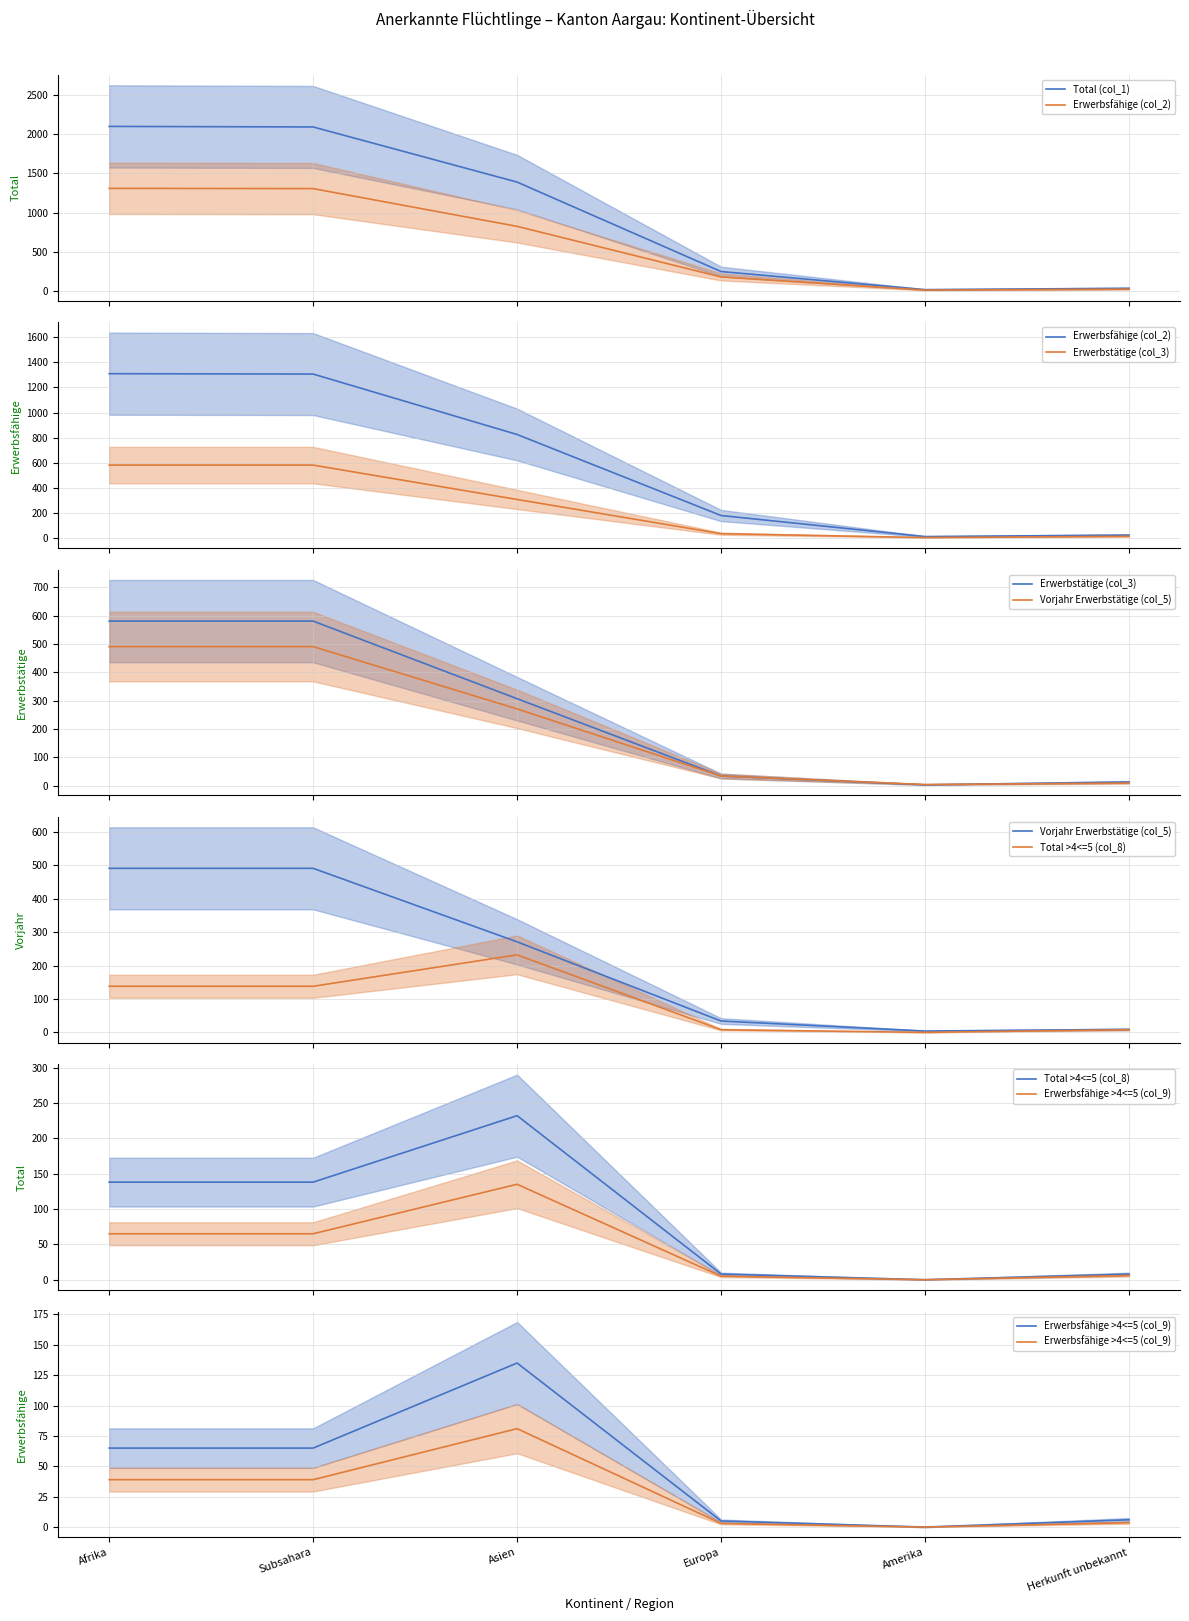

What is the total value across all series at Amerika?

35.0